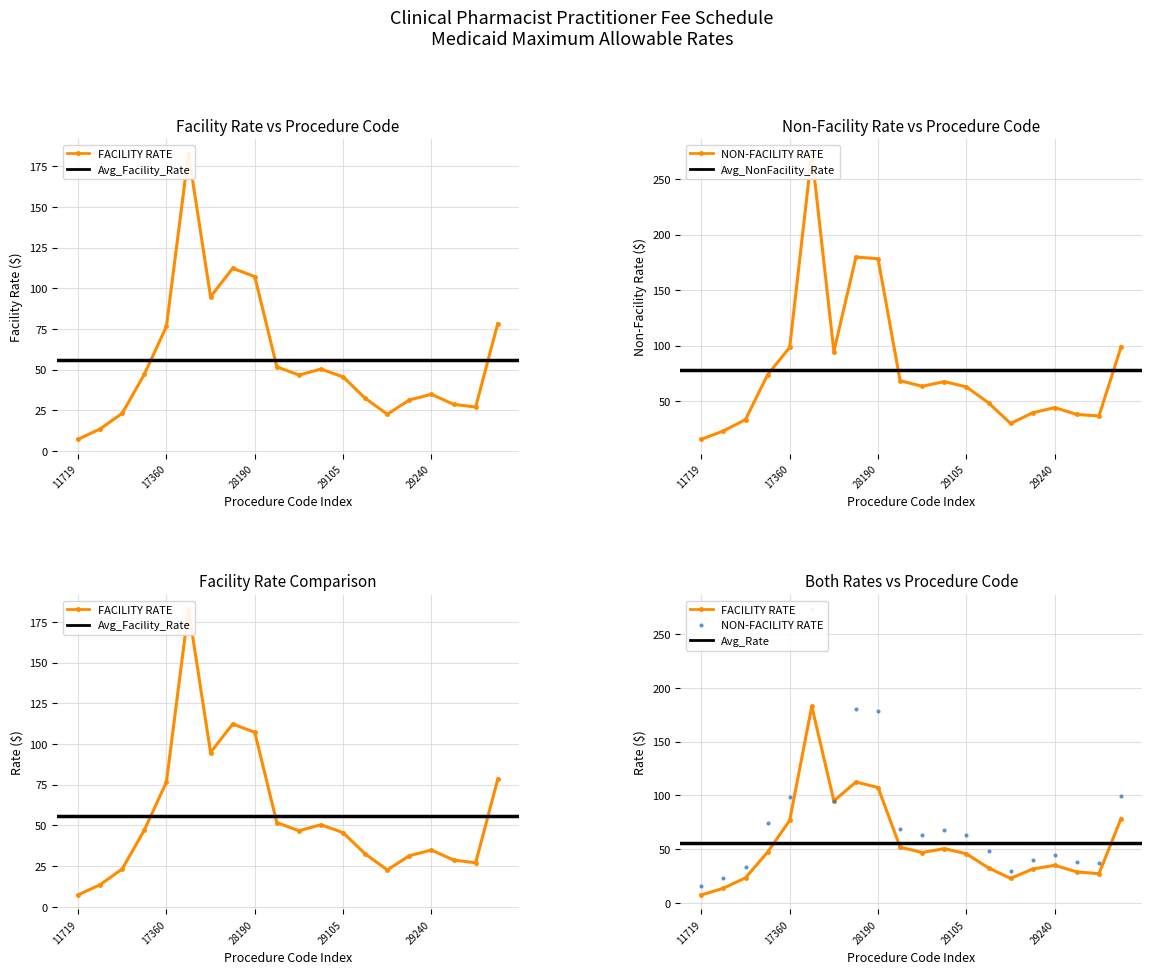

Reading right to left, transcribe all the data shown in this chart.

FACILITY RATE: 29345=78.4	29280=27.1	29260=28.7	29240=34.9	29200=31.4	29130=22.7	29125=32.5	29105=45.6	29085=50.4	29075=46.7	29065=51.8	28190=107.3	27086=112.3	22505=94.8	21073=182.8	17360=76.6	11730=47.1	11721=23.3	11720=13.6	11719=7.3
NON-FACILITY RATE: 29345=98.9	29280=36.8	29260=38.2	29240=44.3	29200=39.7	29130=30.0	29125=48.6	29105=62.9	29085=67.7	29075=63.5	29065=68.5	28190=178.3	27086=179.9	22505=94.8	21073=273.0	17360=98.6	11730=73.9	11721=33.5	11720=23.3	11719=15.8